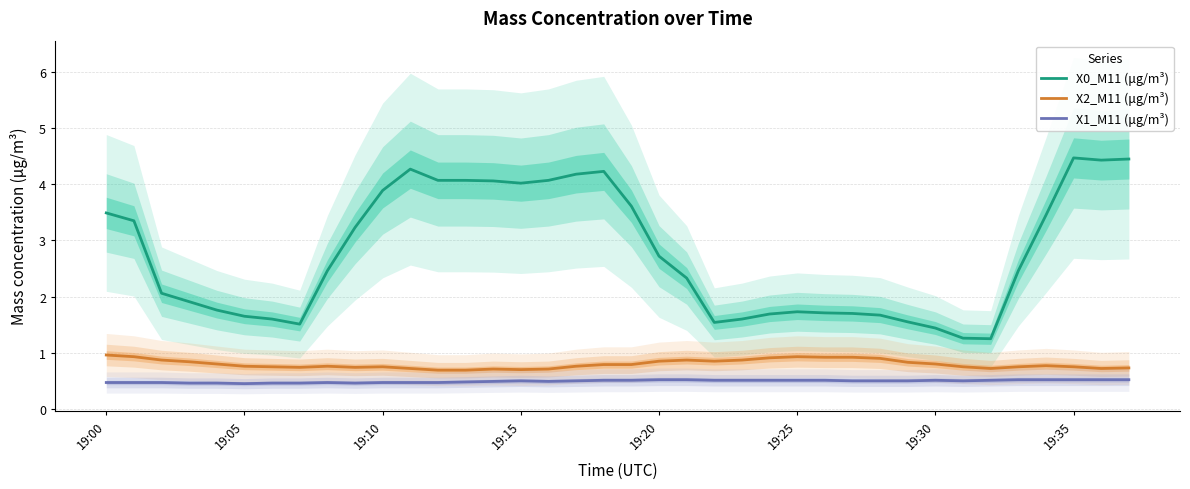

What is the difference between the maximum and second lowest values in the X2_M11 (μg/m³) series?

0.3